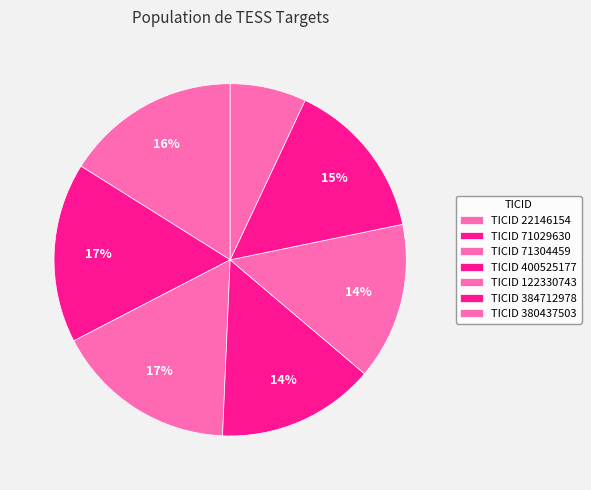

How many slices are in this pie chart?

7